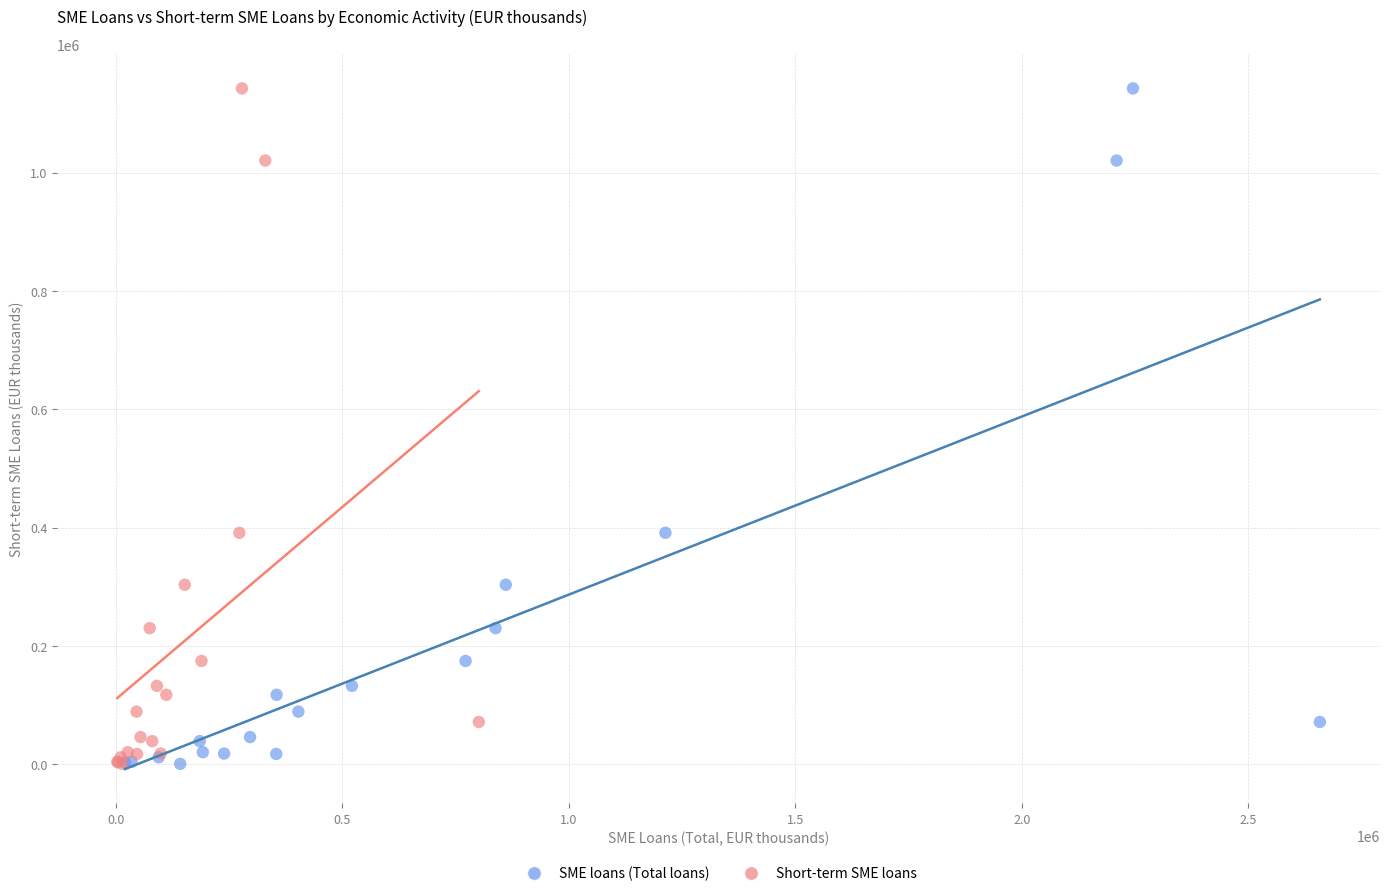

What are all the series names shown in the legend?

SME loans (Total loans), Short-term SME loans